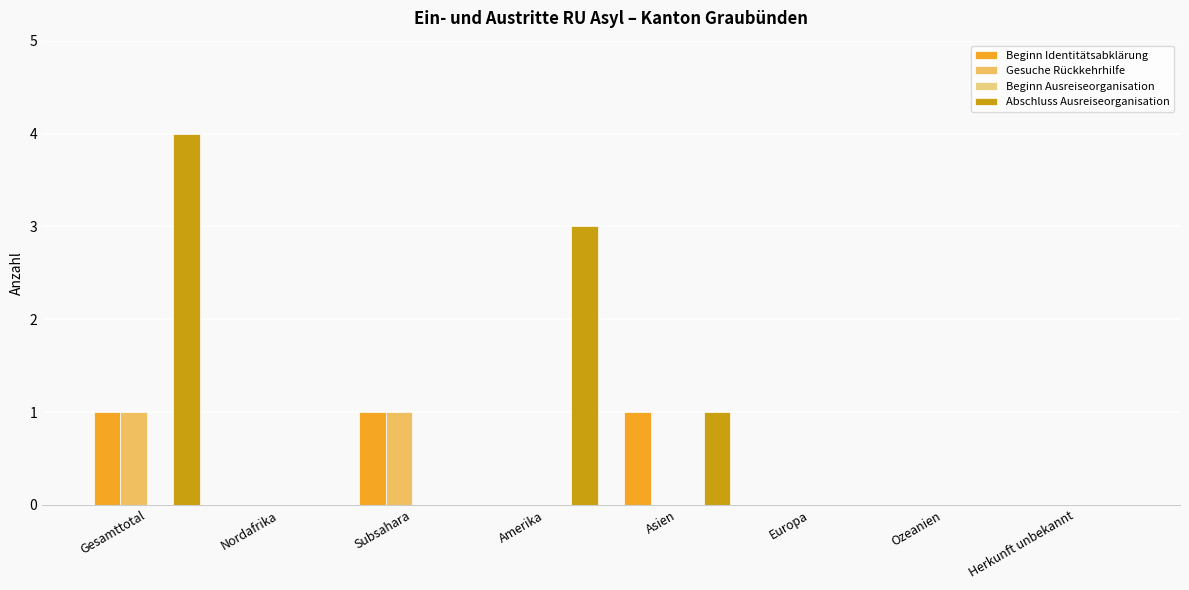

What is the label of the 1st bar from the right?

Herkunft unbekannt